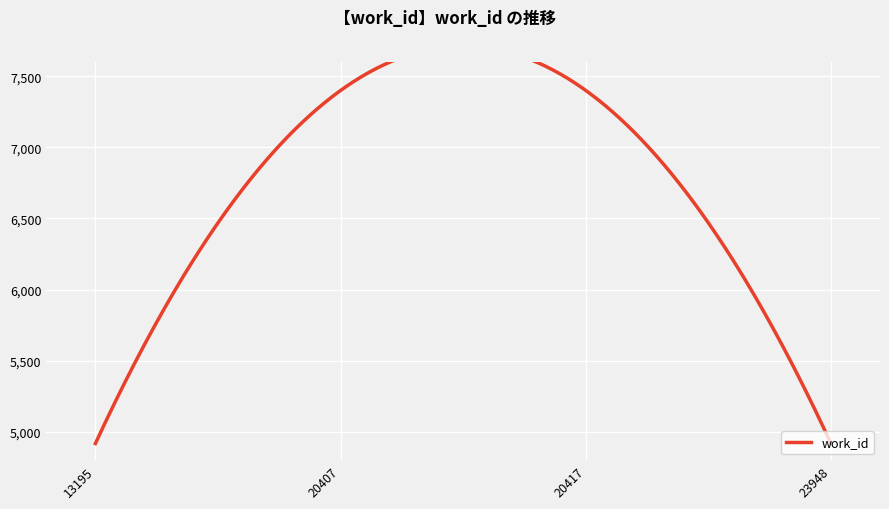

What is the sum of all values?

24636